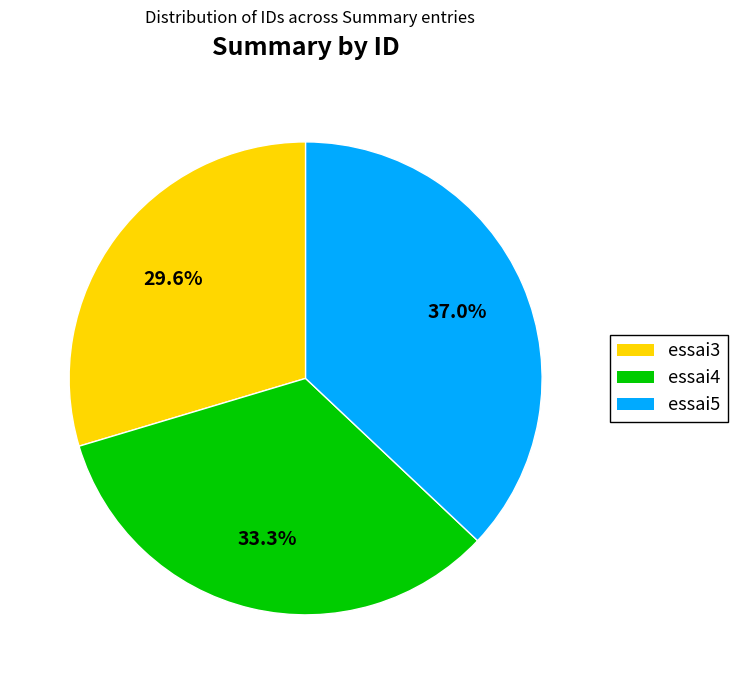

To the nearest percent, what portion does essai4 represent?

33%